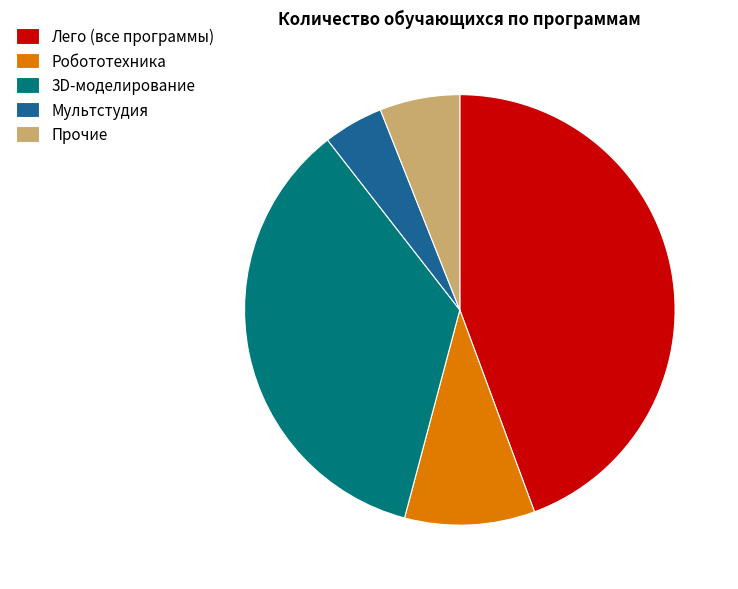

Is there a majority slice in this chart?

No